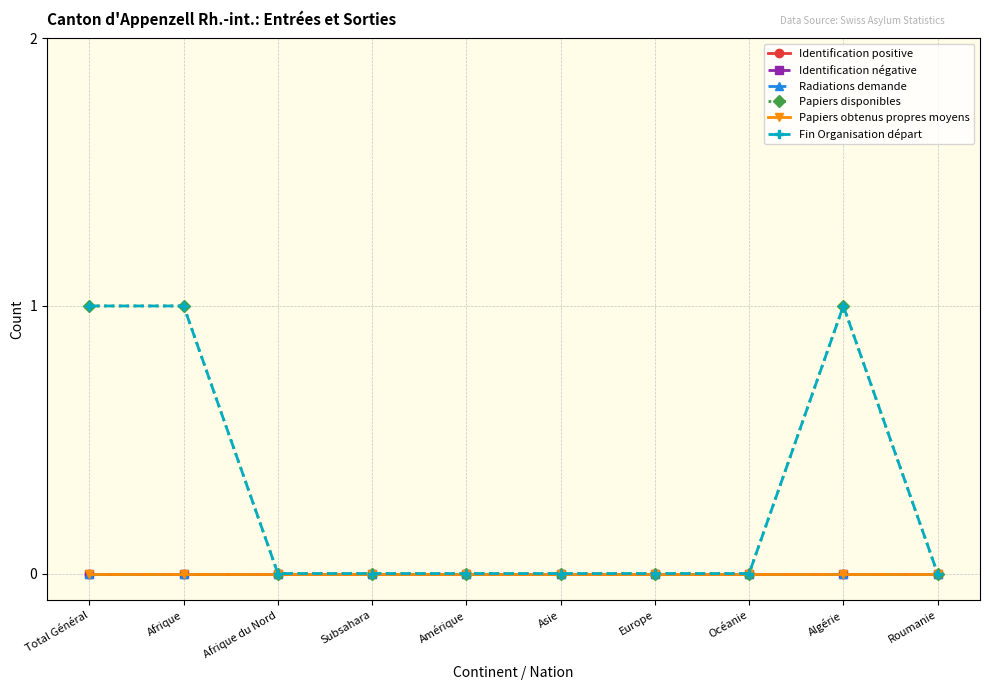

At which category is the sum across all series the highest?

Total Général